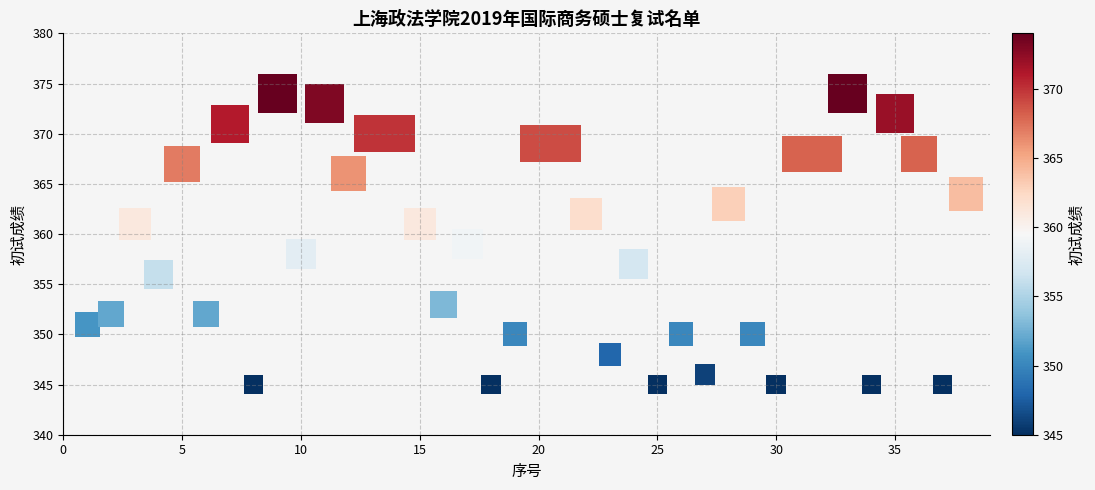

What is the range of X values (max minus min)?

37